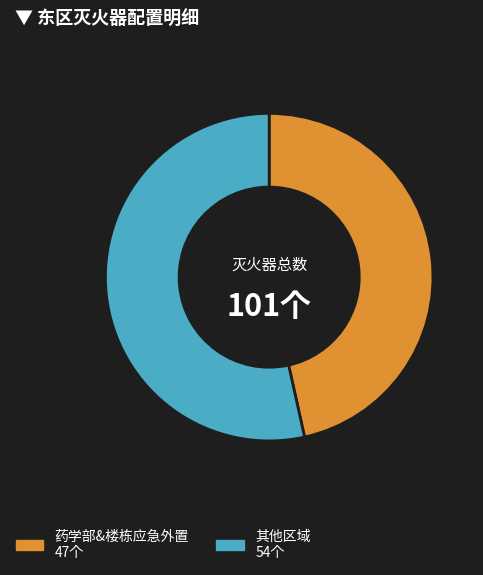

Is there any slice that represents more than half of the pie?

Yes